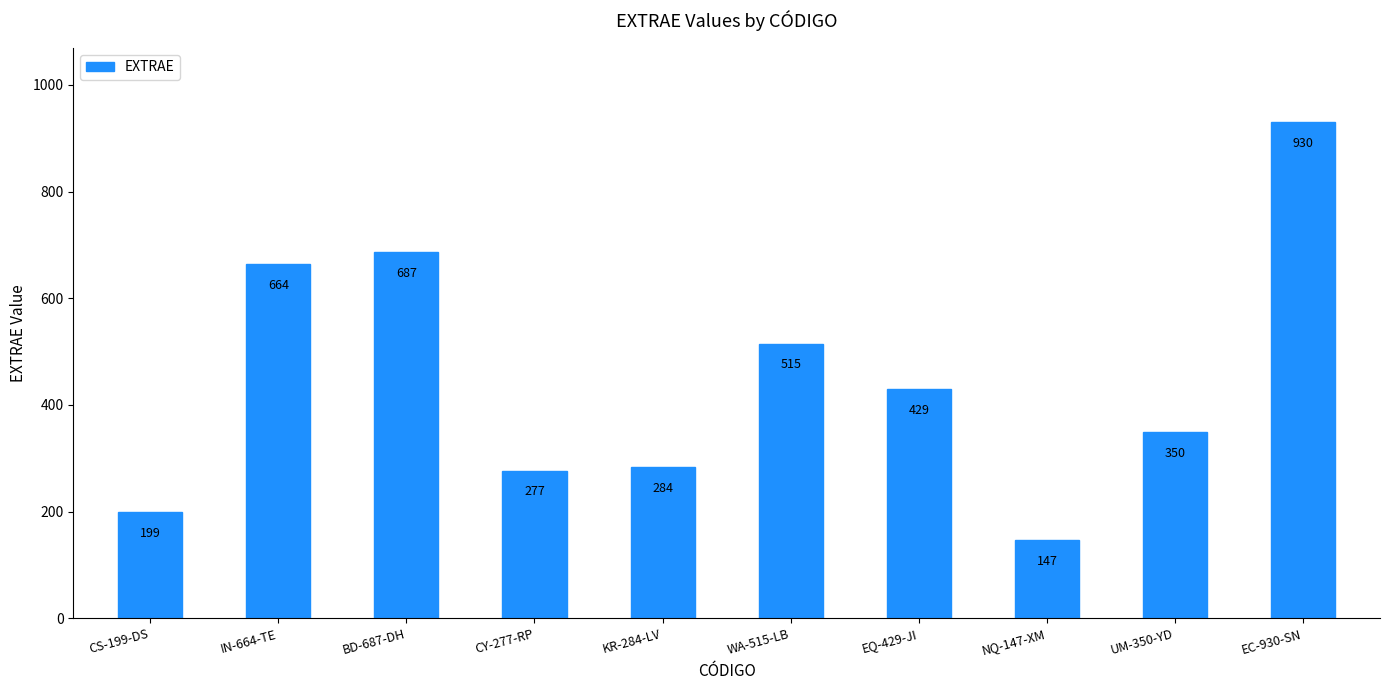

What is the sum of the values at UM-350-YD and CY-277-RP?

627